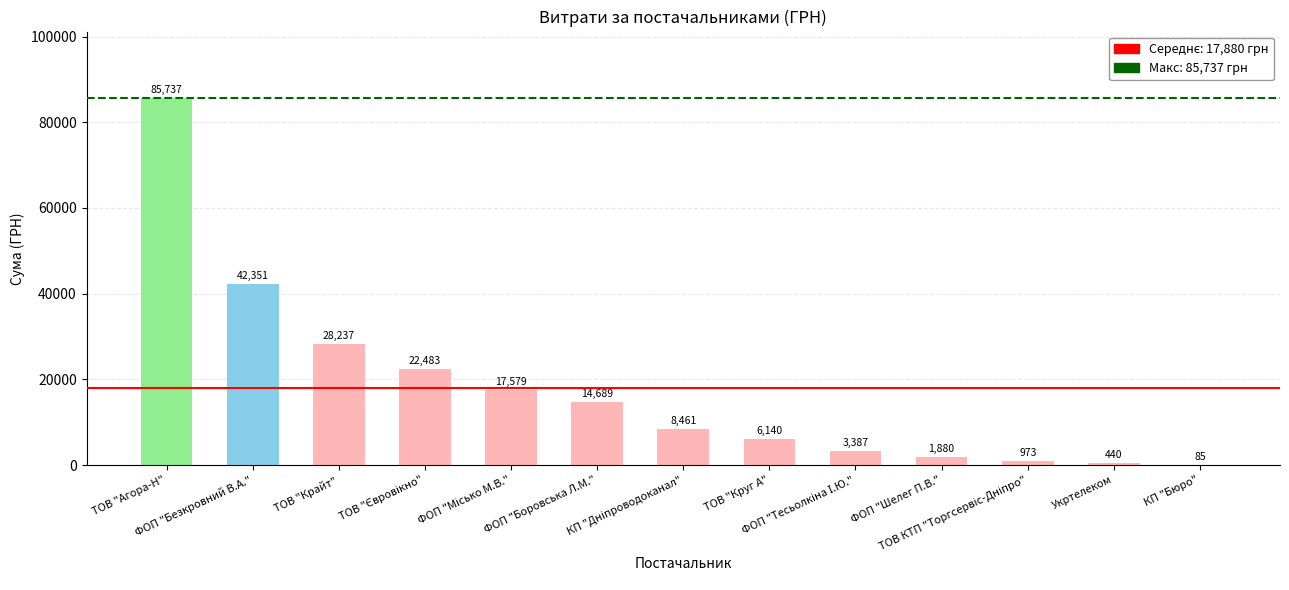

What is the maximum value shown in the chart?

85736.8